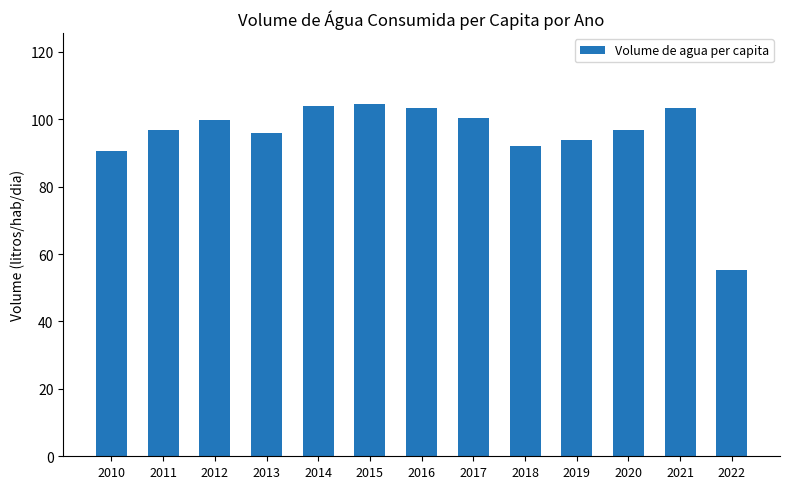

True or false: the data shows 96.9 at 2020.

True